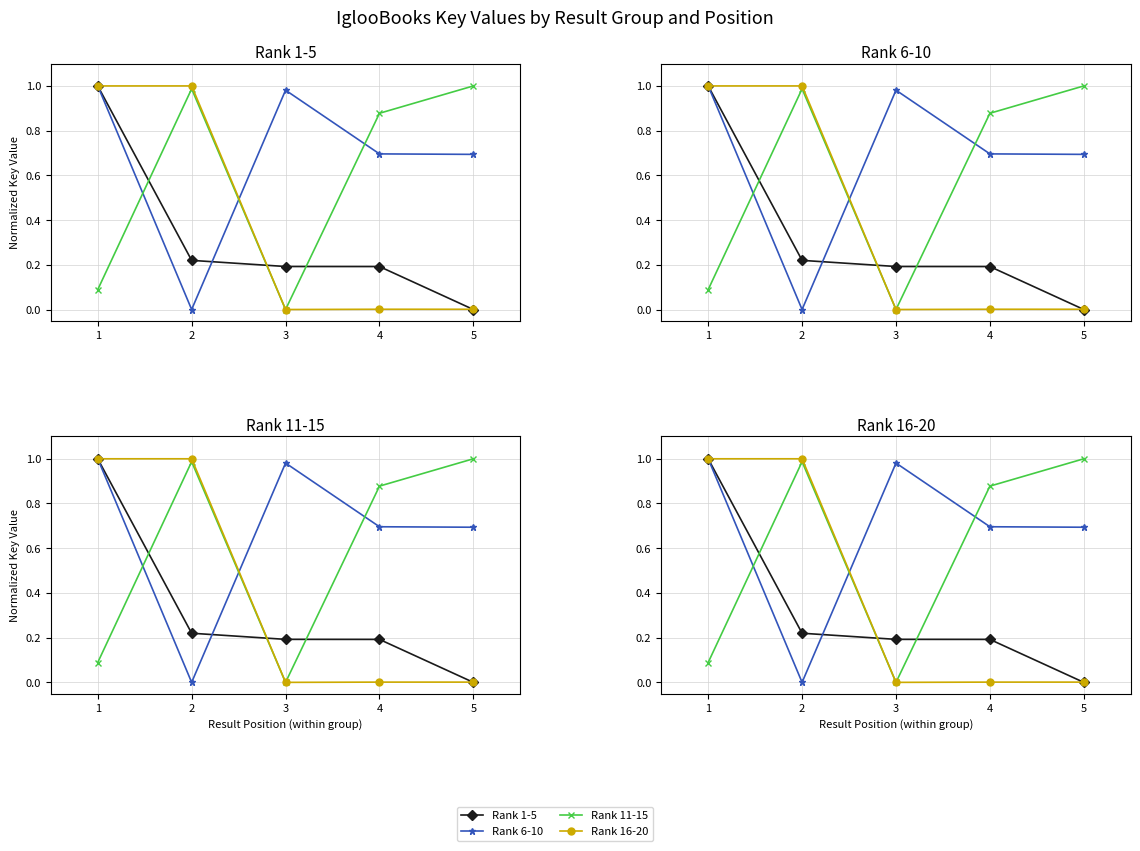

What is the value of the Rank 11-15 point at the 2nd from the left?

1.0